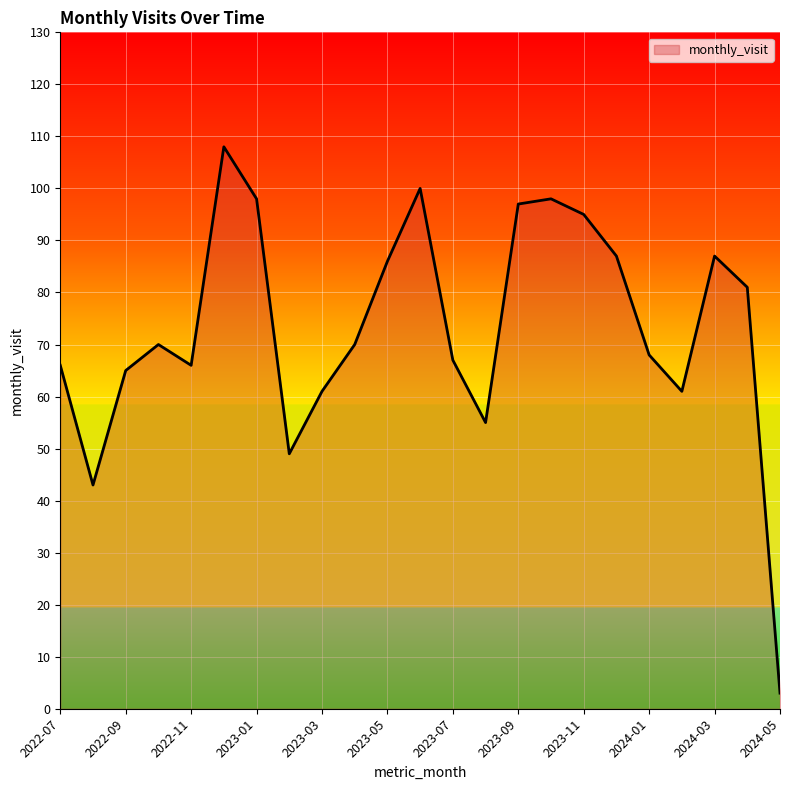

What is the greatest value displayed?

108